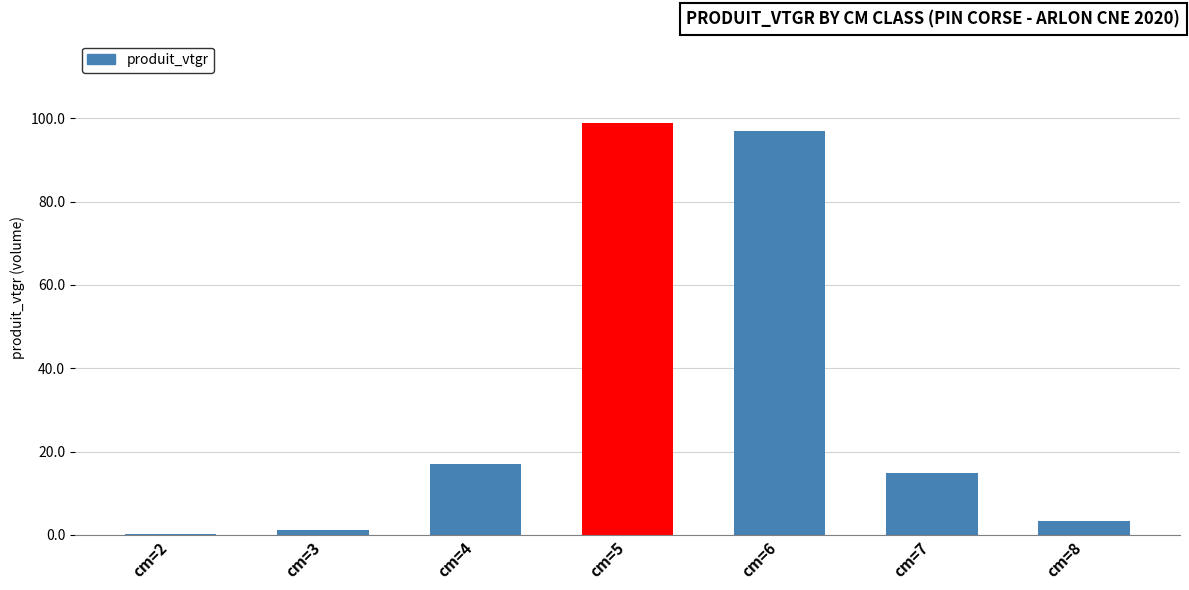

What is the approximate value at cm=8?

3.3